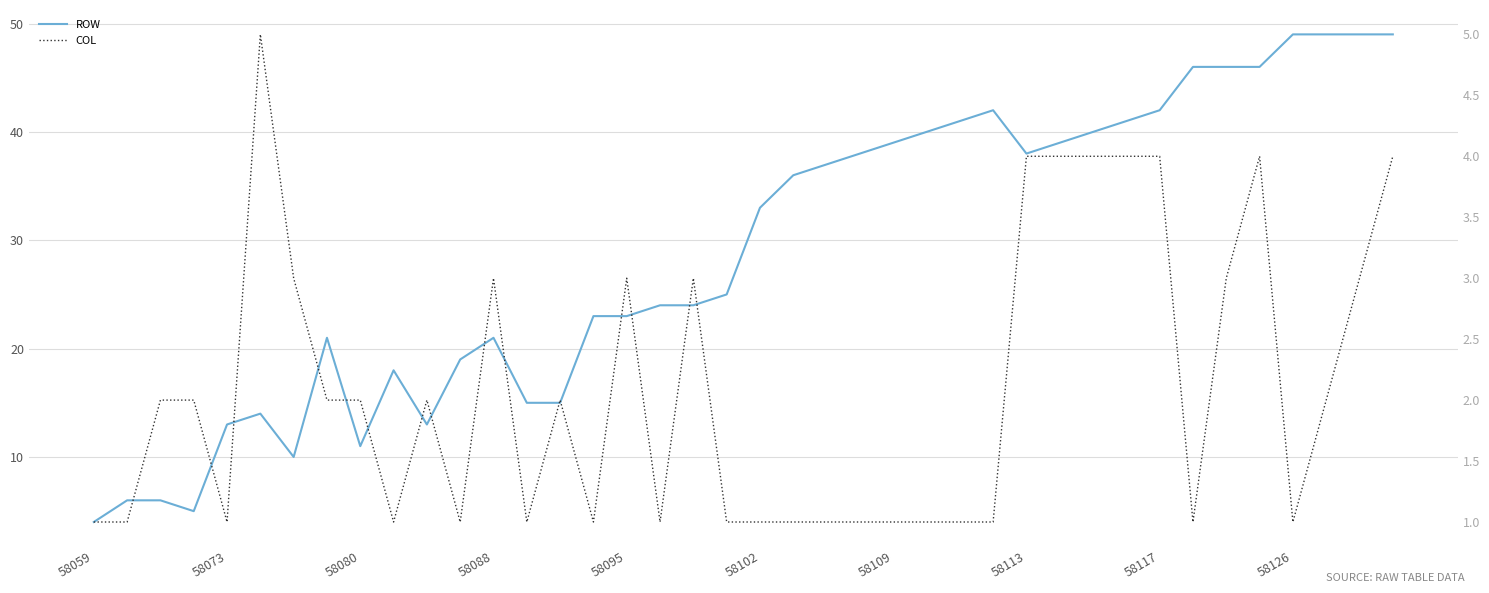

List the series in order of their peak value, highest first.

row, col